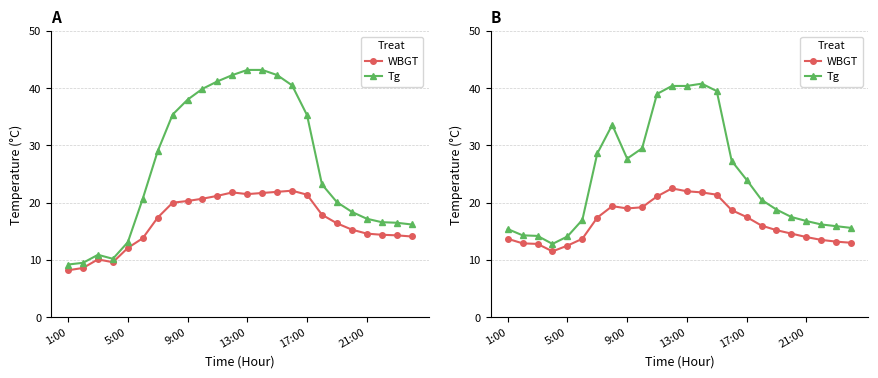

What is the spread (max minus min) of values at 21:00?

3.3